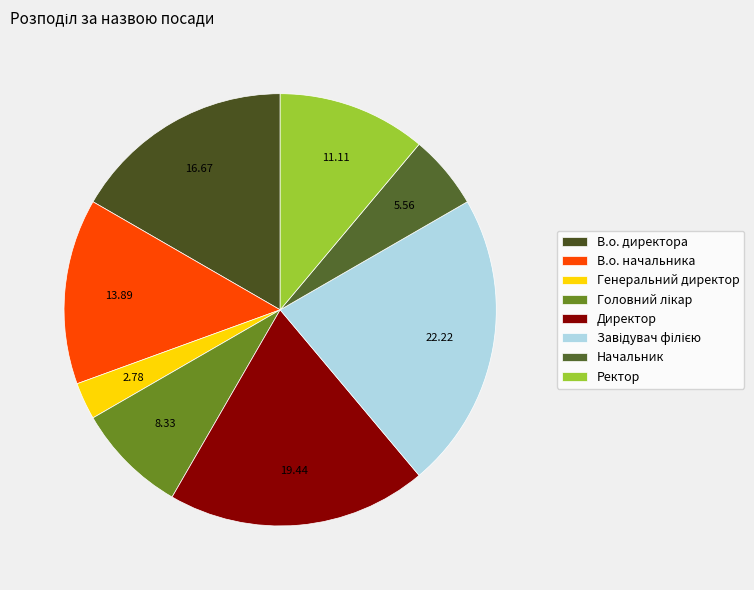

Does Завідувач філією represent more than half of the total?

No